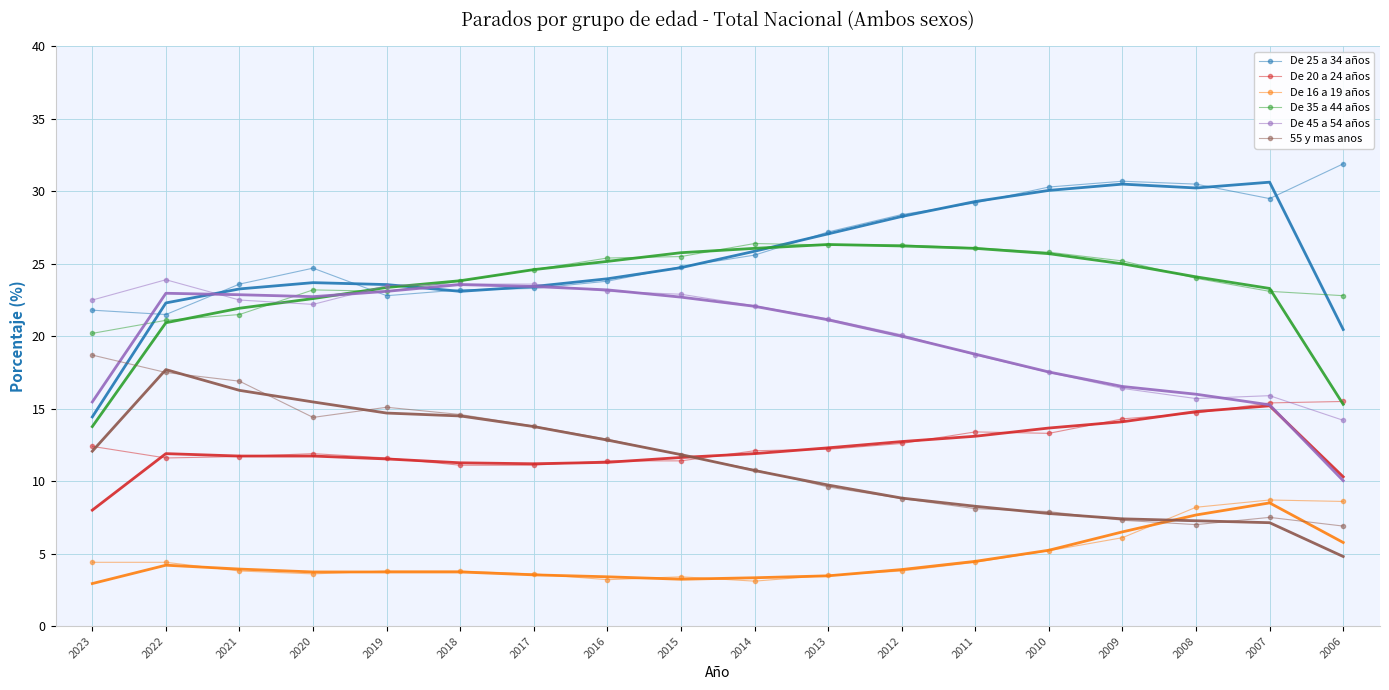

Which series has the widest spread of values?

55 y mas anos